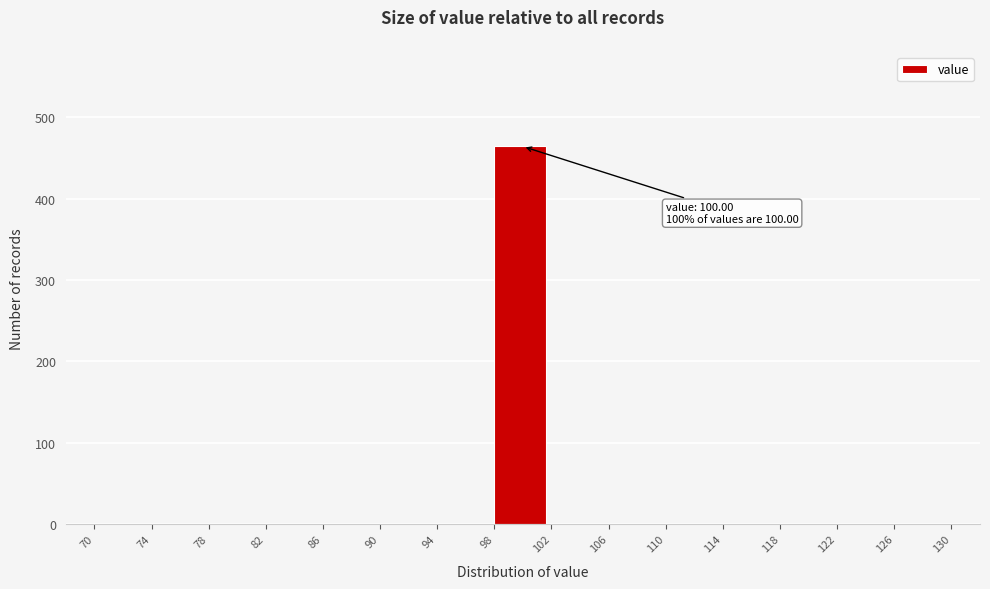

Which range on the x-axis has the tallest bar?

98 to 102